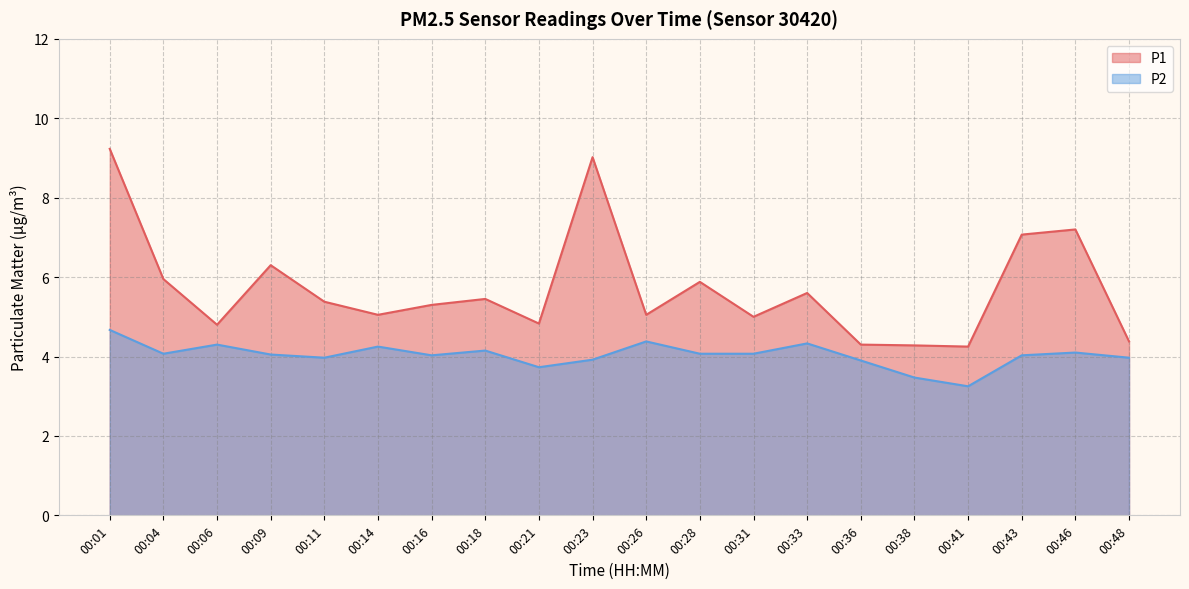

What is the maximum value for P1?

9.2